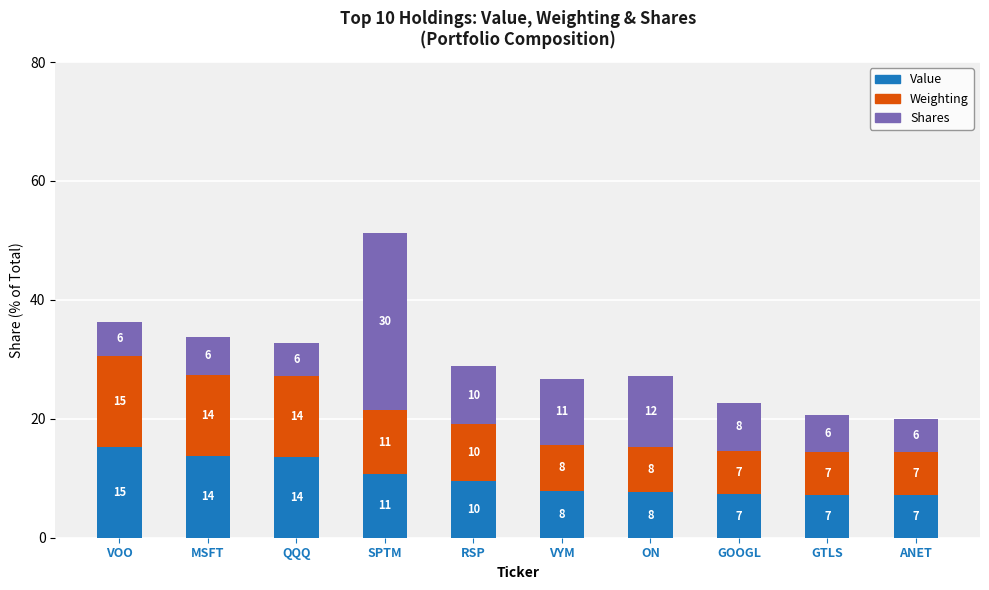

What is the label of the 8th bar from the left?

GOOGL